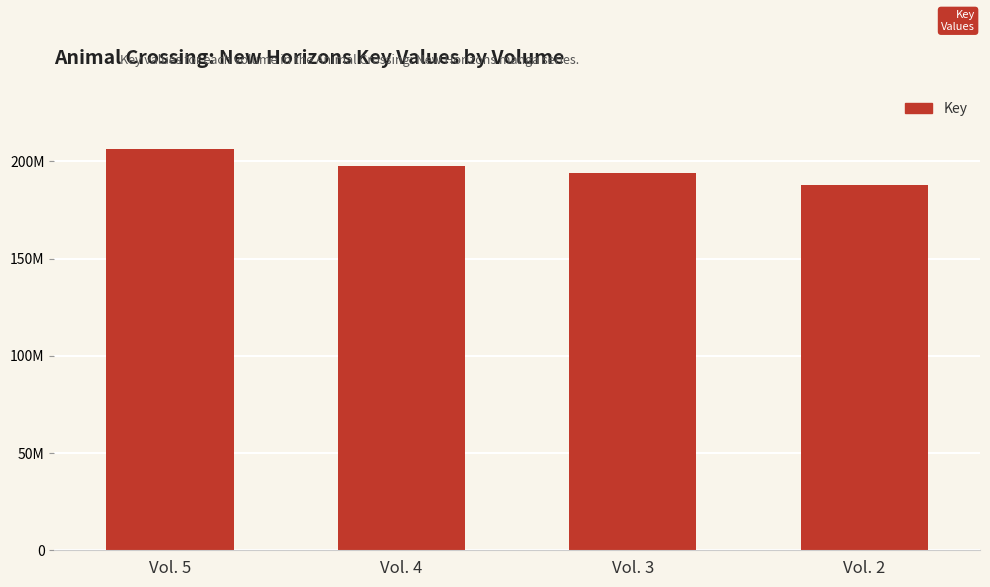

How many values are between 193894149 and 206246492?

3